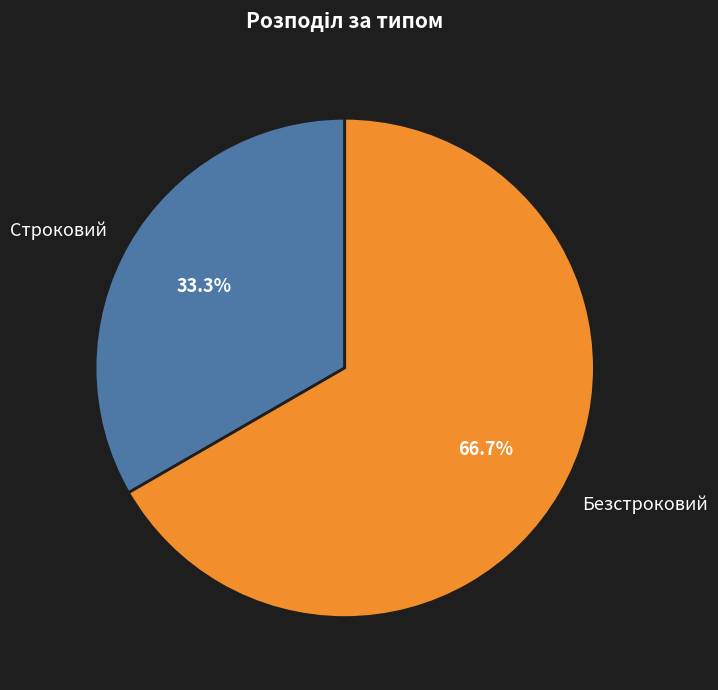

True or false: Строковий accounts for 33% of the total.

True